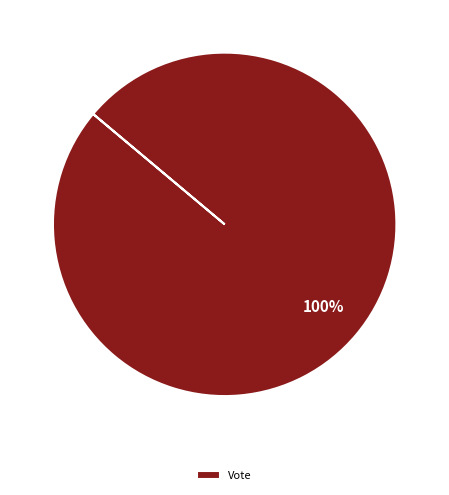

True or false: Vote accounts for 100% of the total.

True